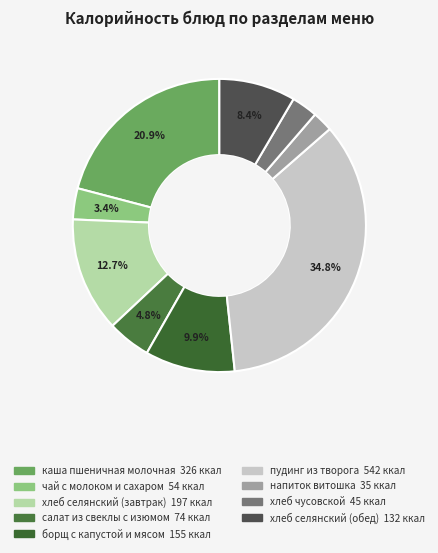

To the nearest percent, what is the difference between the каша пшеничная молочная and хлеб селянский (обед) slice percentages?

12%